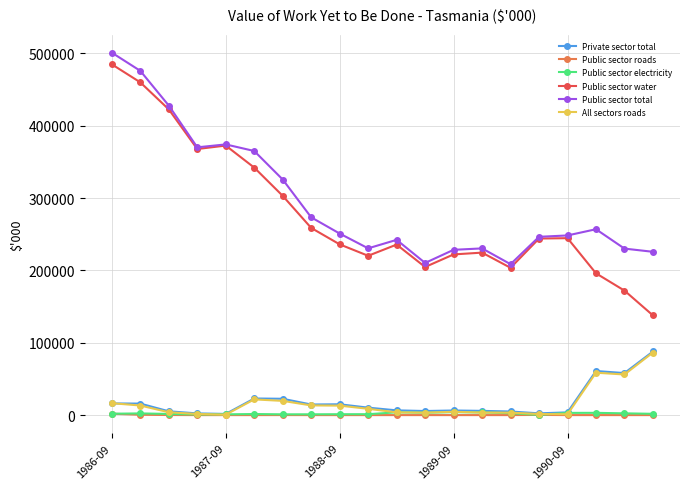

At how many categories does at least one series exceed 187440?

20